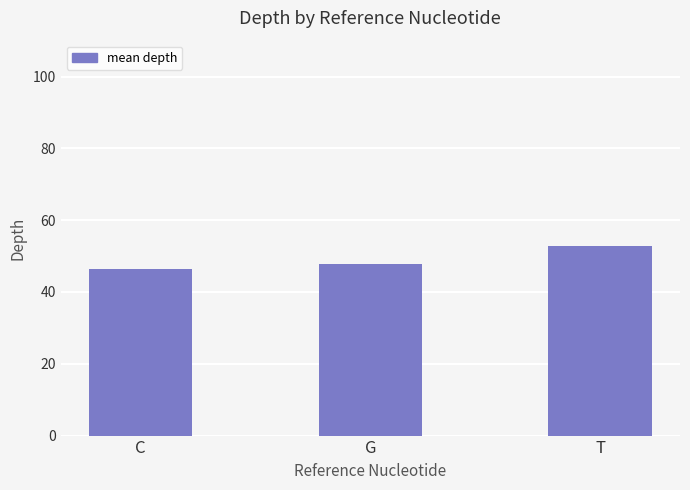

The chart shows a value of 83.2 at C. True or false?

False